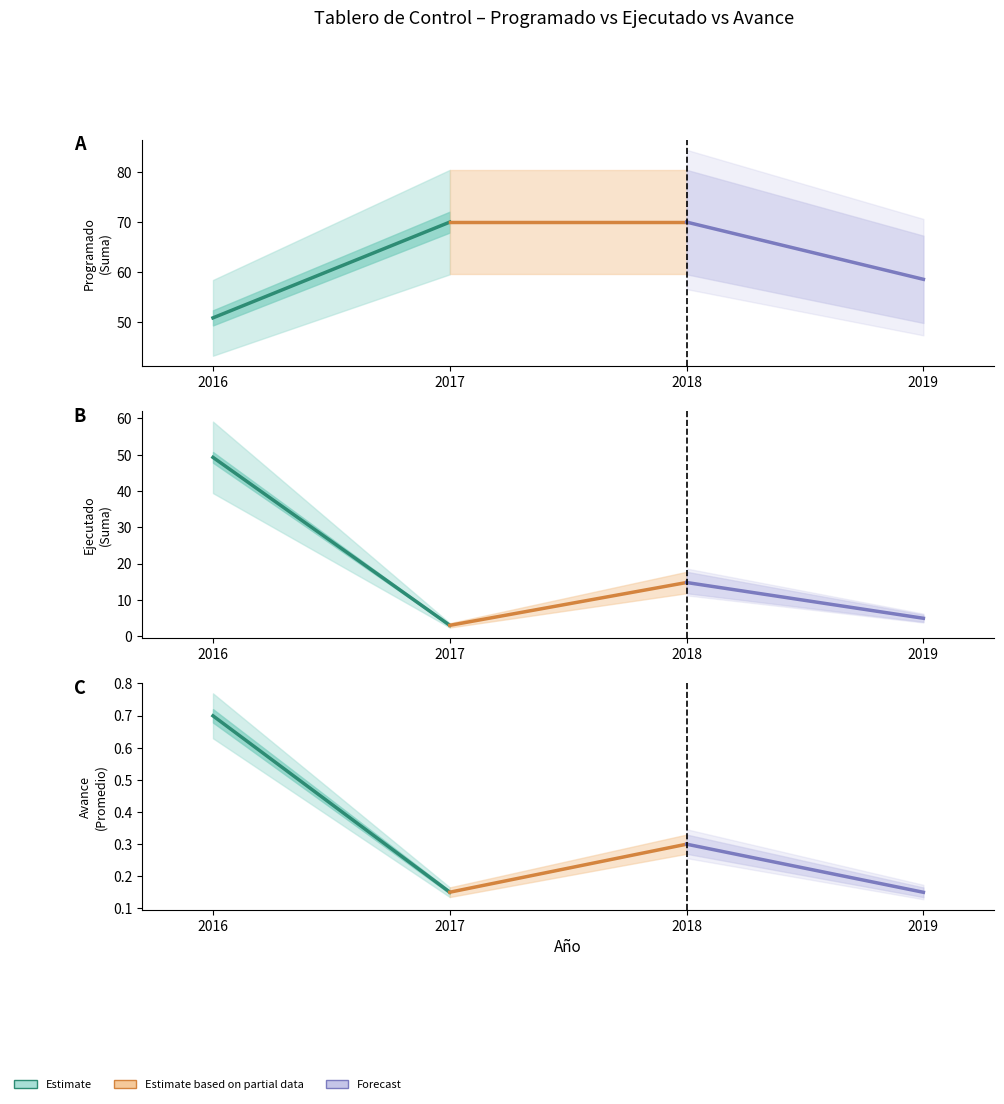

The Estimate (Observado) series shows 0.1 at 2017. True or false?

True